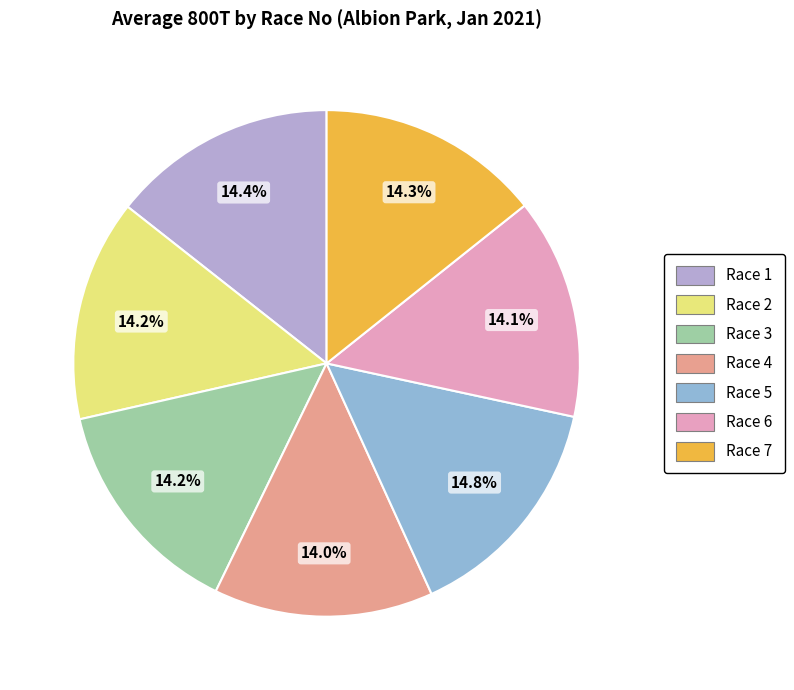

To the nearest percent, what is the combined percentage of Race 1 and Race 7?

29%